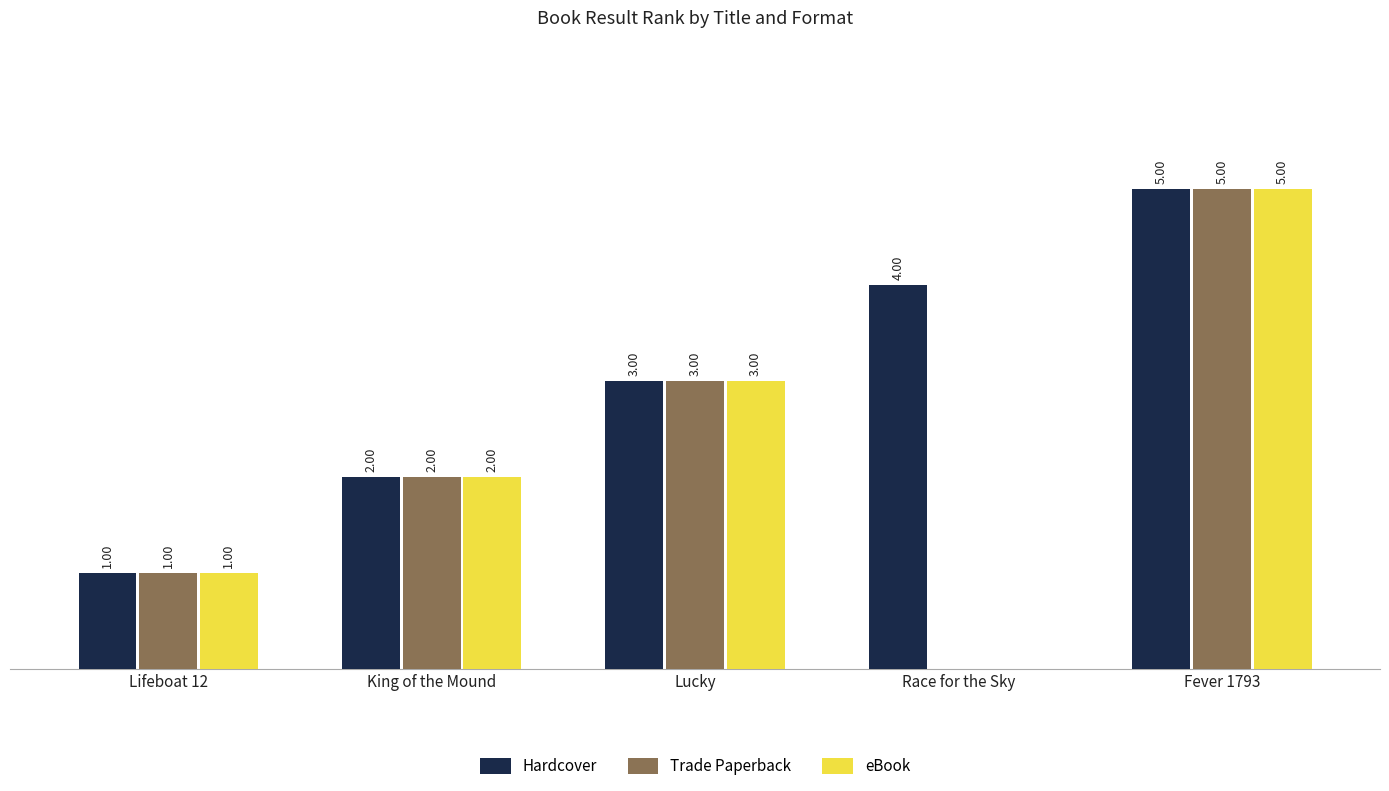

Which series has the largest total across all categories?

Hardcover